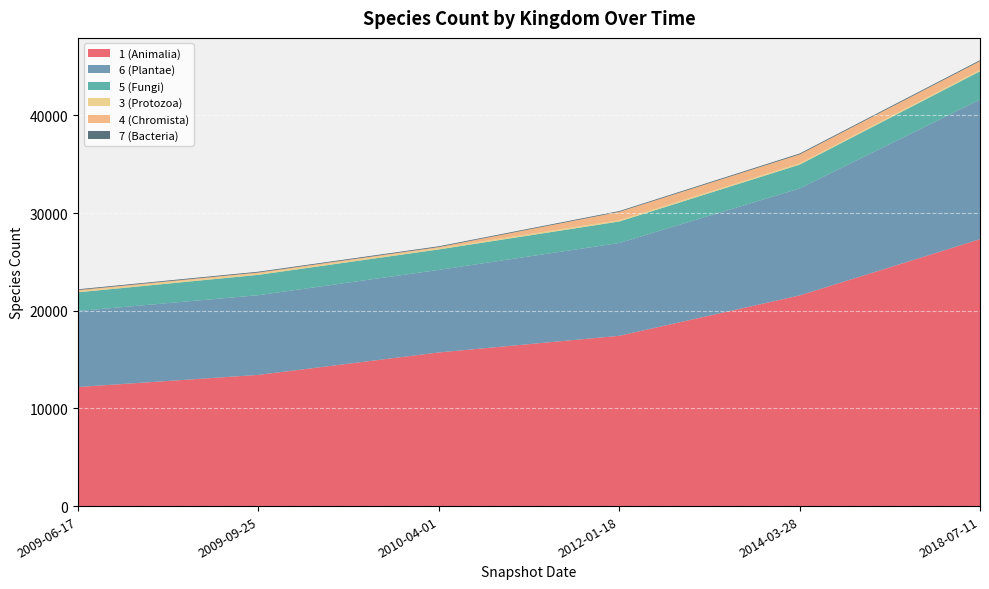

Reading left to right, extract all data points from this chart.

1 (Animalia): 12192	13432	15730	17434	21564	27326
6 (Plantae): 7783	8161	8452	9500	10956	14295
5 (Fungi): 1913	2083	2096	2200	2439	2894
3 (Protozoa): 136	141	141	138	129	143
4 (Chromista): 93	100	100	850	916	900
7 (Bacteria): 80	81	81	82	93	95